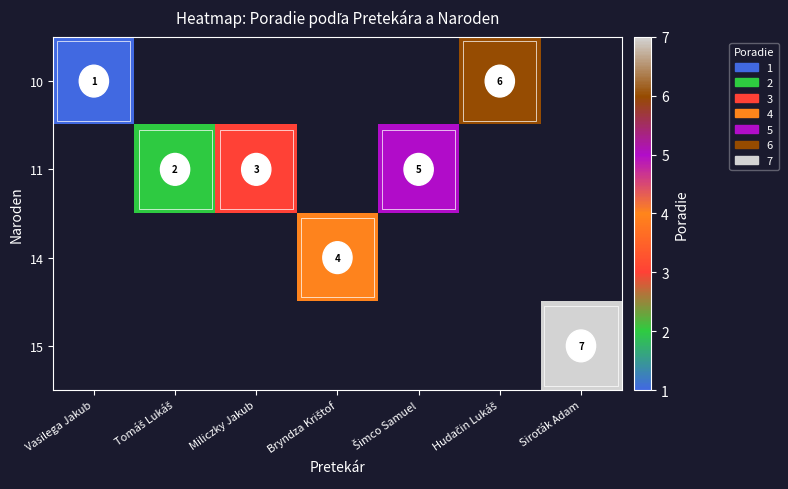

The 11 series shows 5 at Miliczky Jakub. True or false?

False